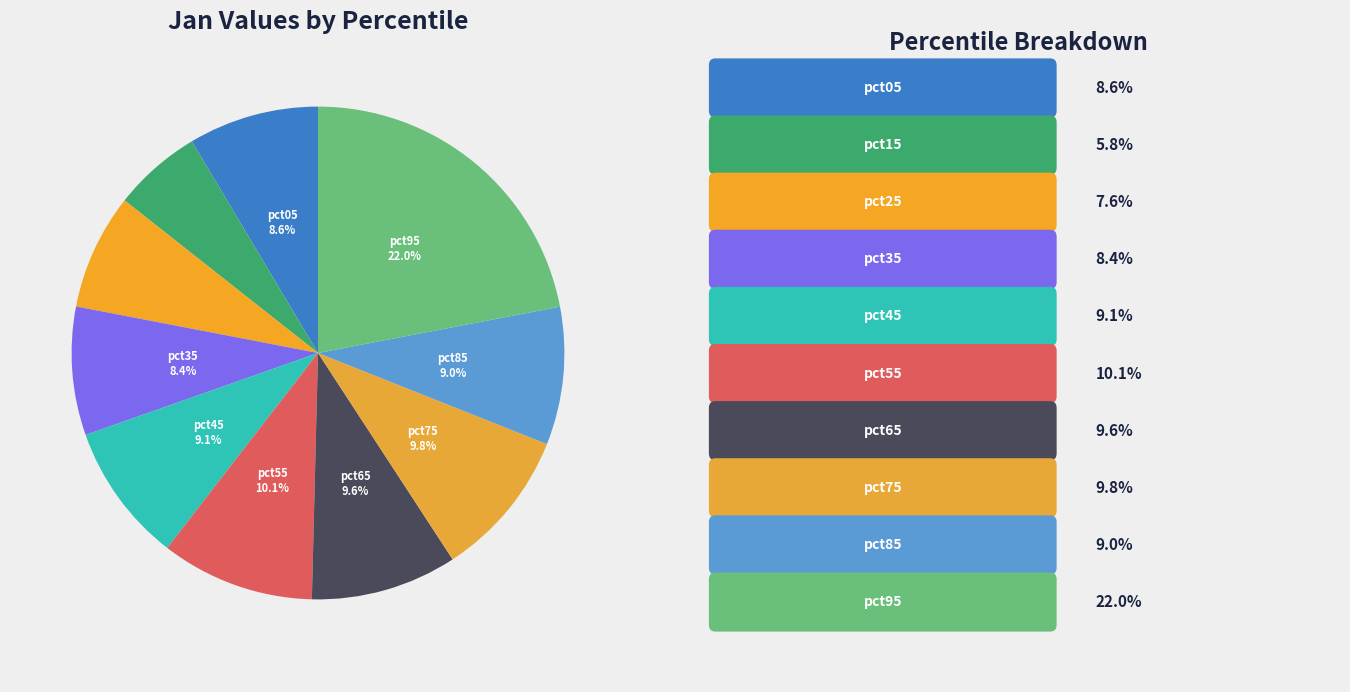

Count the number of slices in the pie.

10